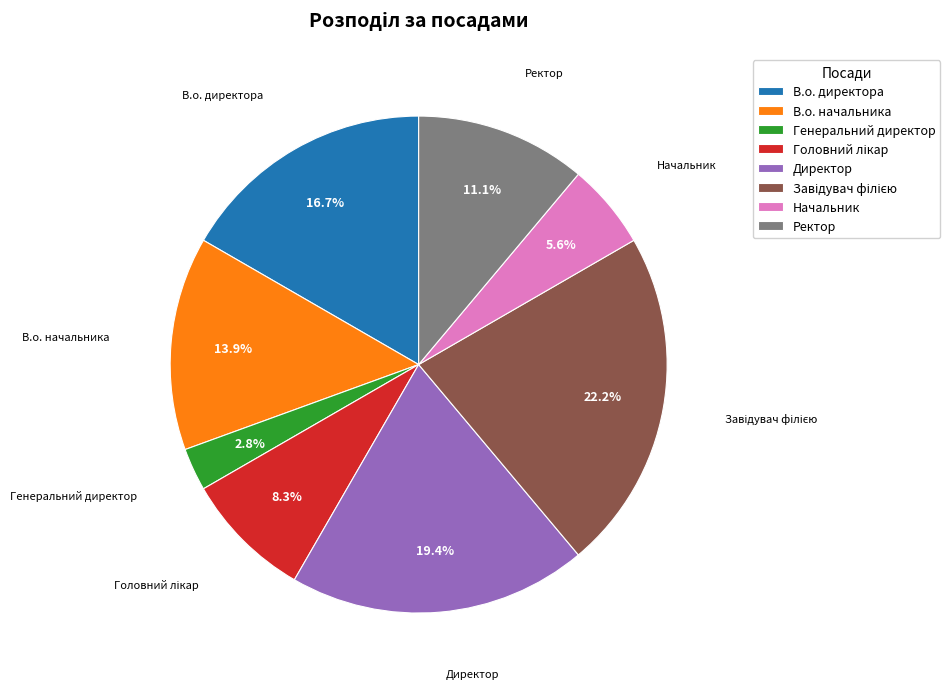

To the nearest percent, what is the difference between the Директор and В.о. директора slice percentages?

3%